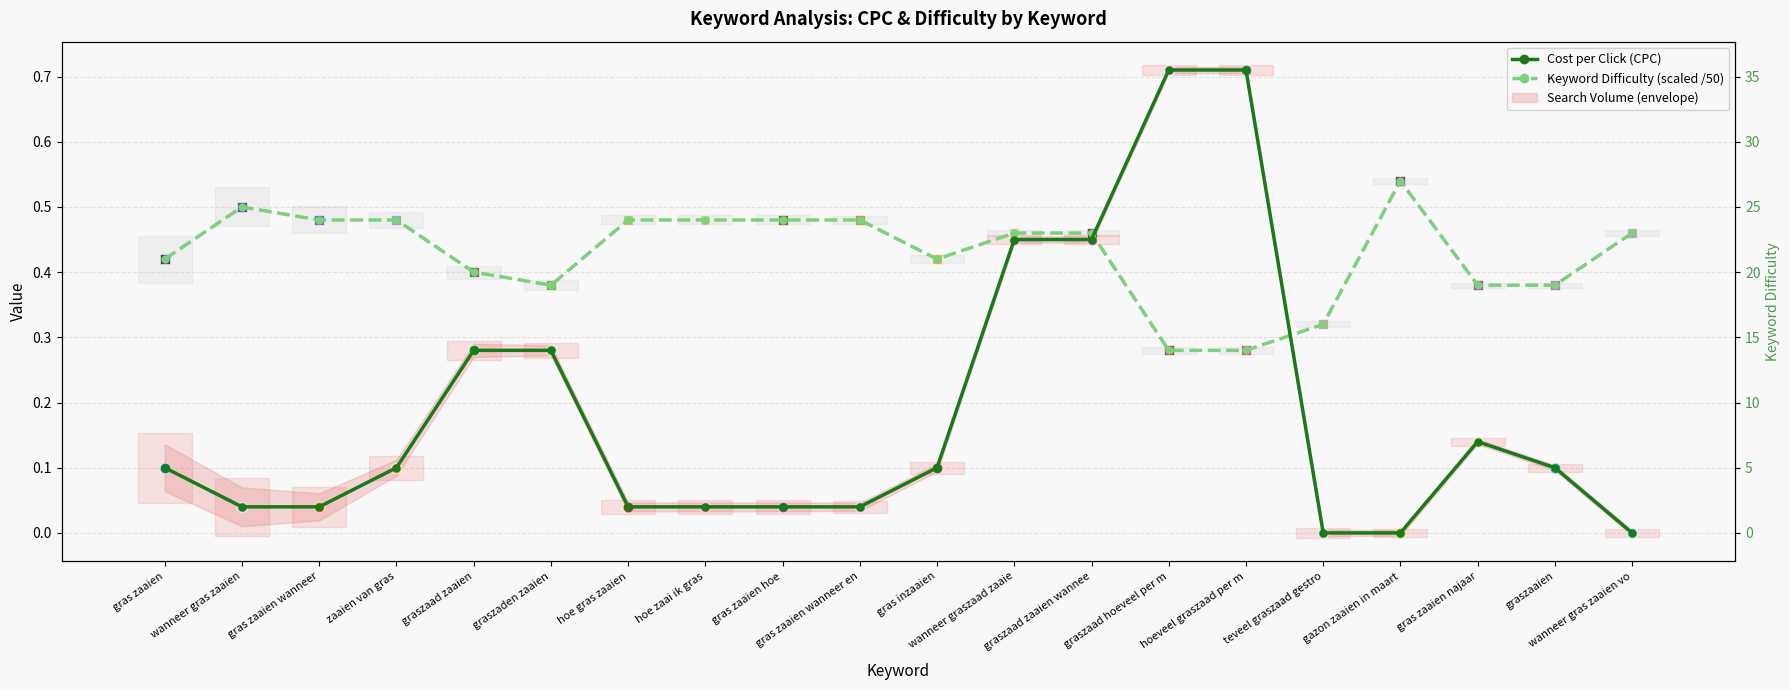

Is the value of Keyword Difficulty (scaled /50) at wanneer gras zaaien greater than the value of Cost per Click (CPC) at hoe gras zaaien?

Yes